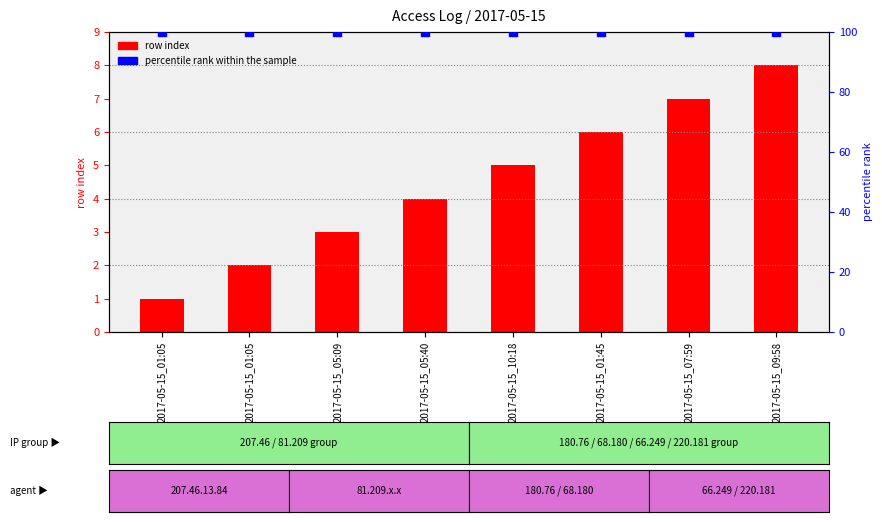

What is the total value across all series at 2017-05-15_05:09?

103